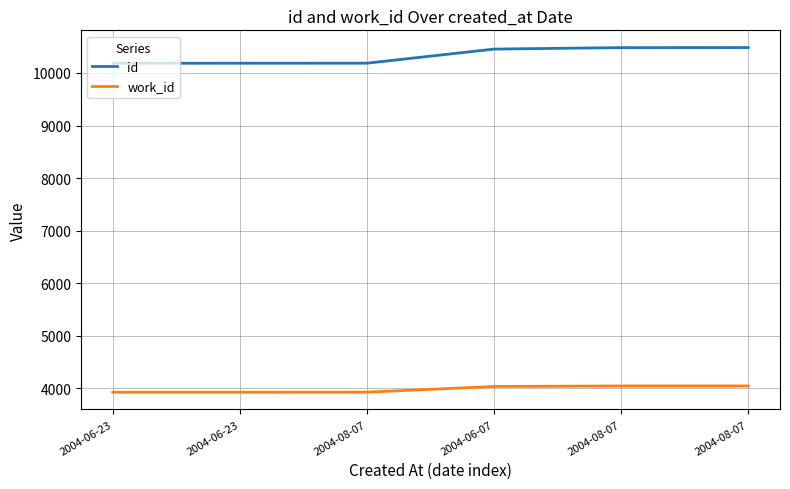

Reading left to right, list all the values displayed in this chart.

id: 10184	10185	10186	10454	10482	10483
work_id: 3928	3928	3929	4037	4047	4047